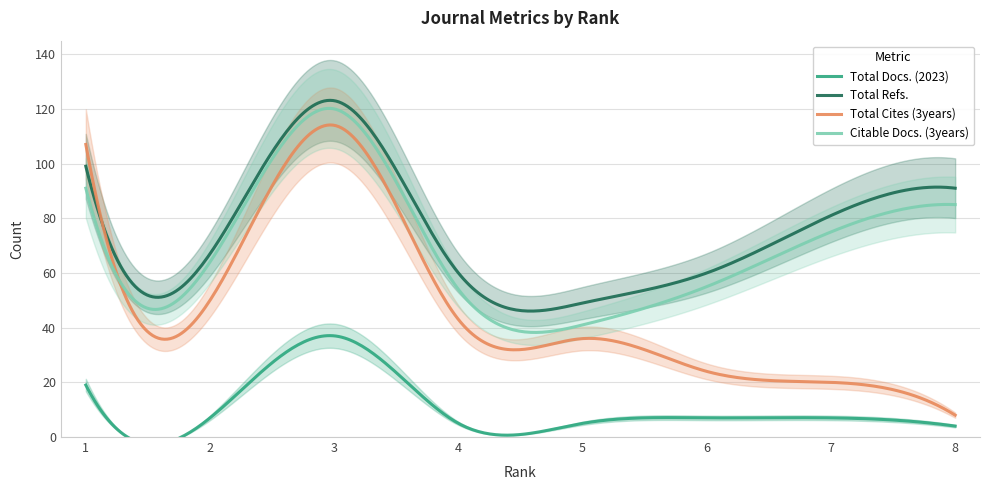

What is the value of the Total Refs. point at the 1st from the left?

99